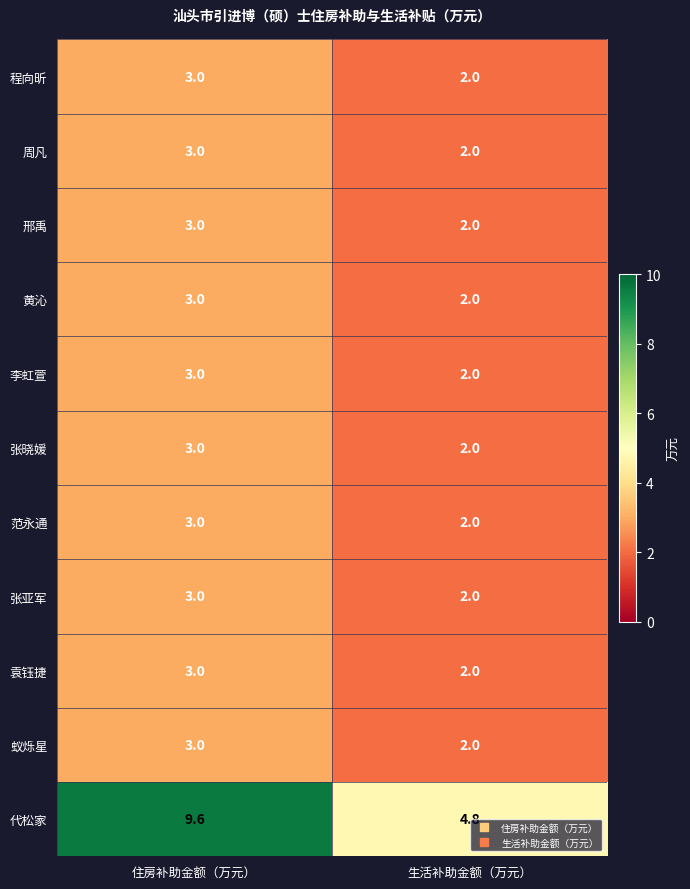

What is the sum of all 蚁烁星 values?

5.0